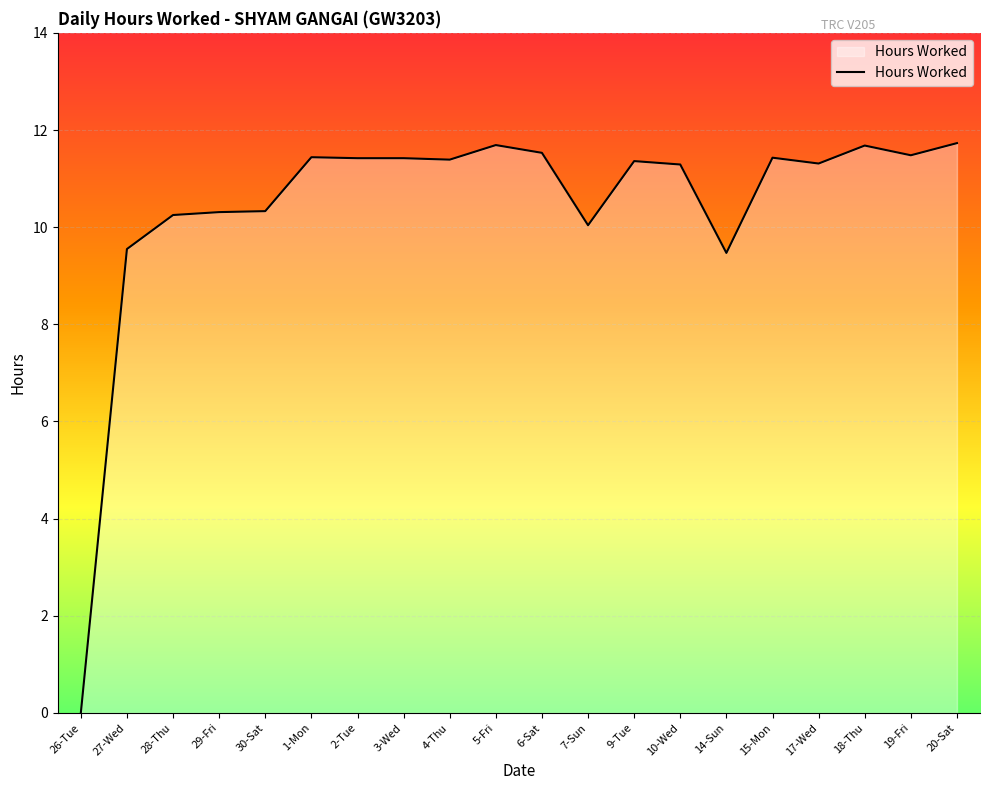

Which category has the lowest value across all series?

26-Tue